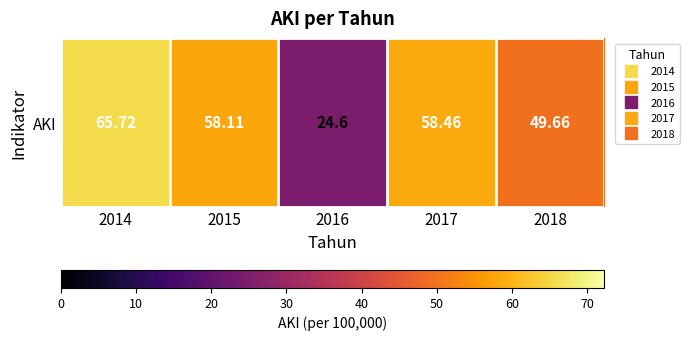

At which label is the value closest to 45?

2018